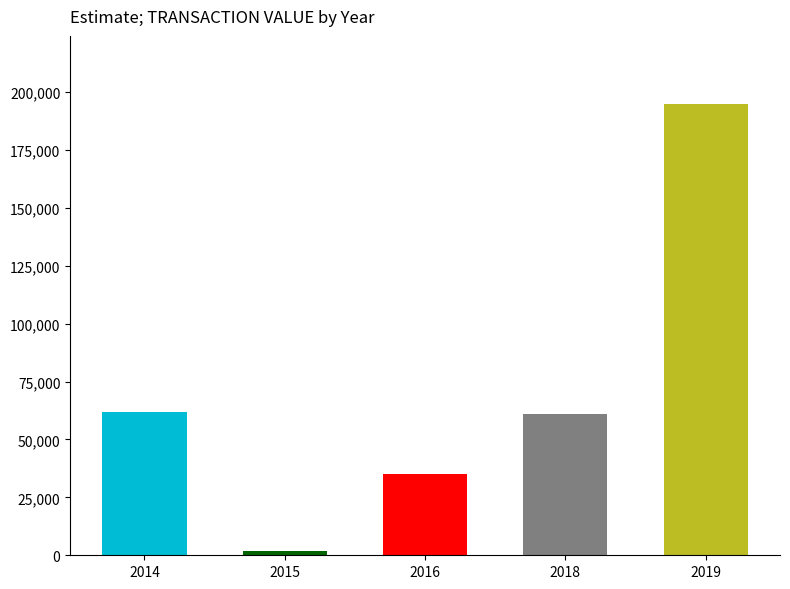

What is the sum of all values?

354855